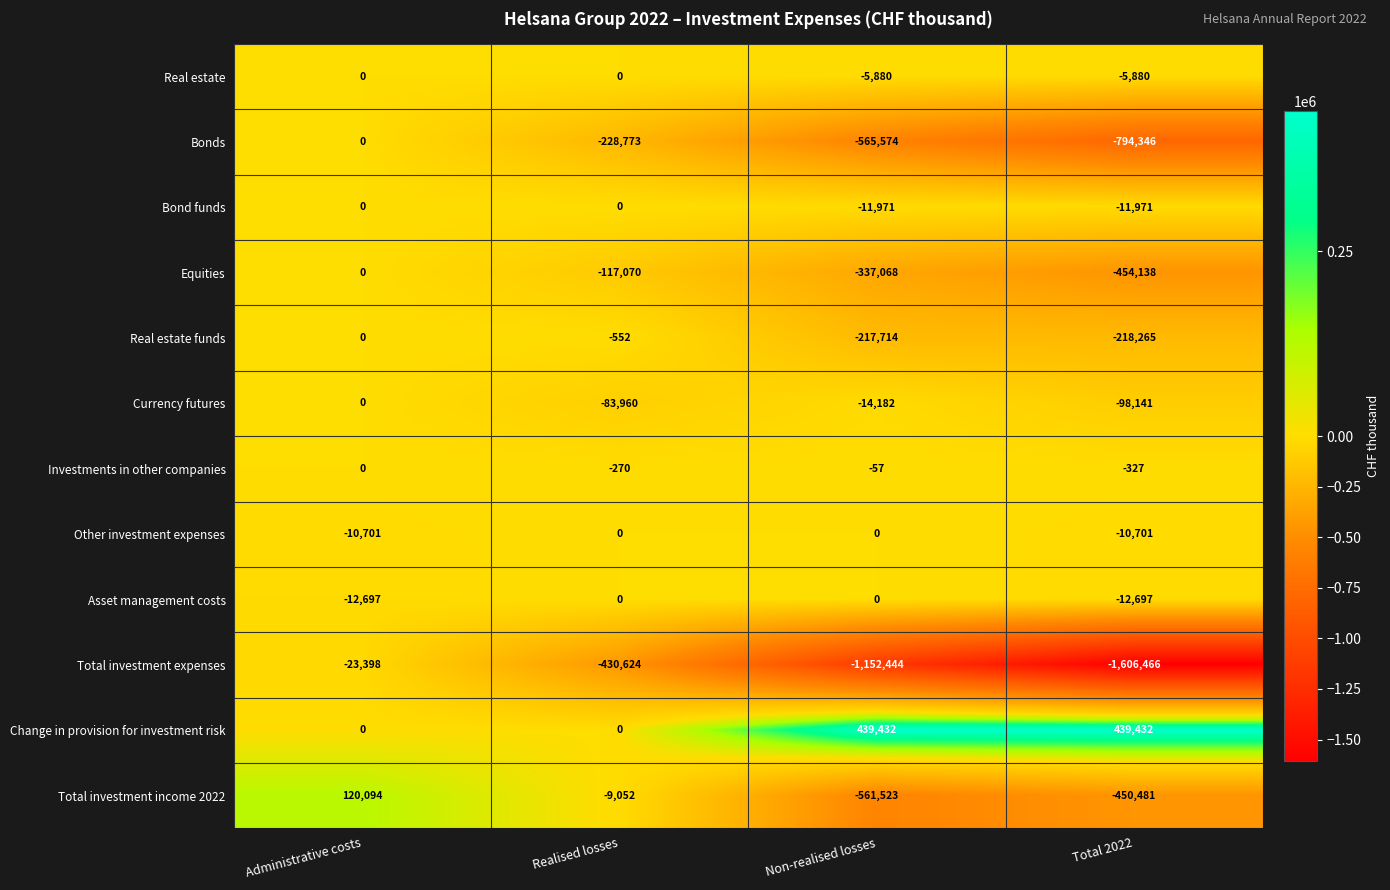

Which series changed the most between Realised losses and Non-realised losses?

Total investment expenses